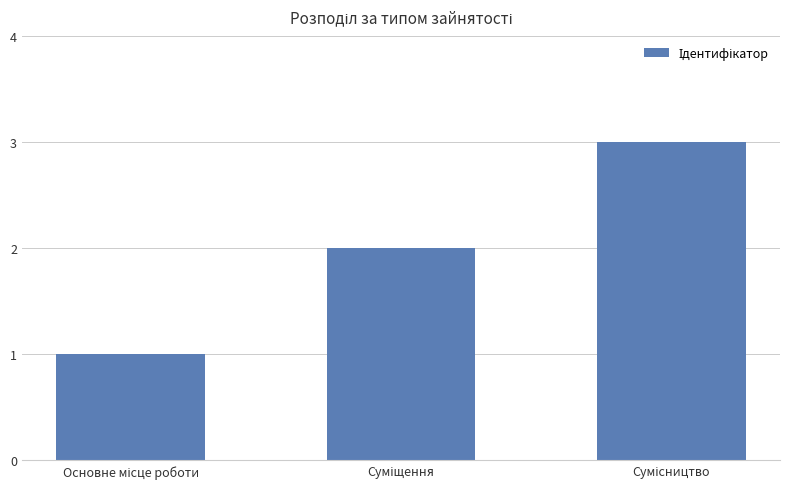

What is the value of the 2nd bar from the left?

2